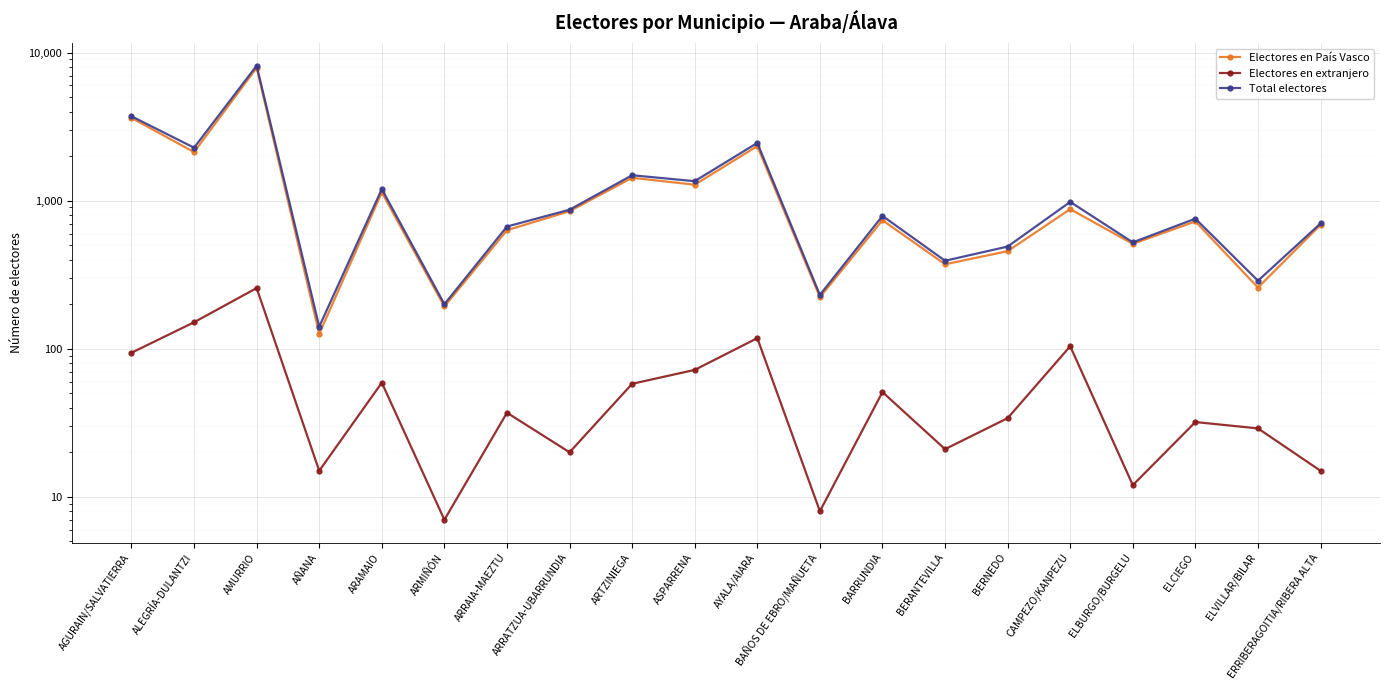

Between ARRAIA-MAEZTU and ERRIBERAGOITIA/RIBERA ALTA, which series saw the biggest shift?

Electores en País Vasco